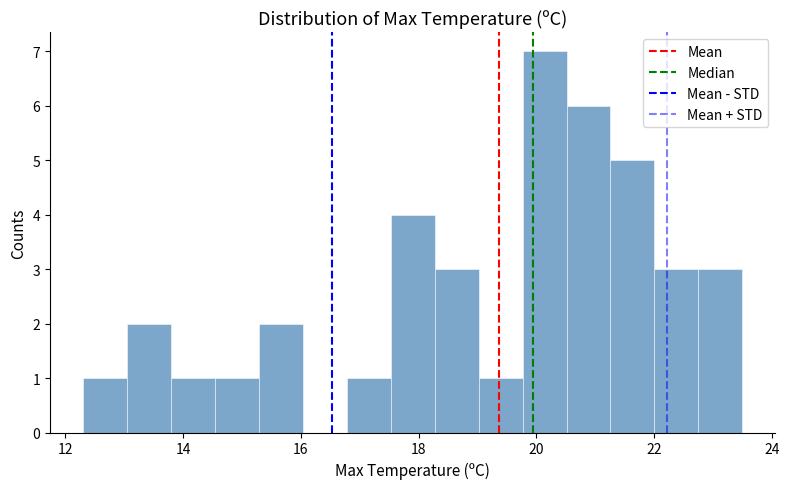

Read against the x-axis, roughly where is the centre of the tallest bar?

20.2